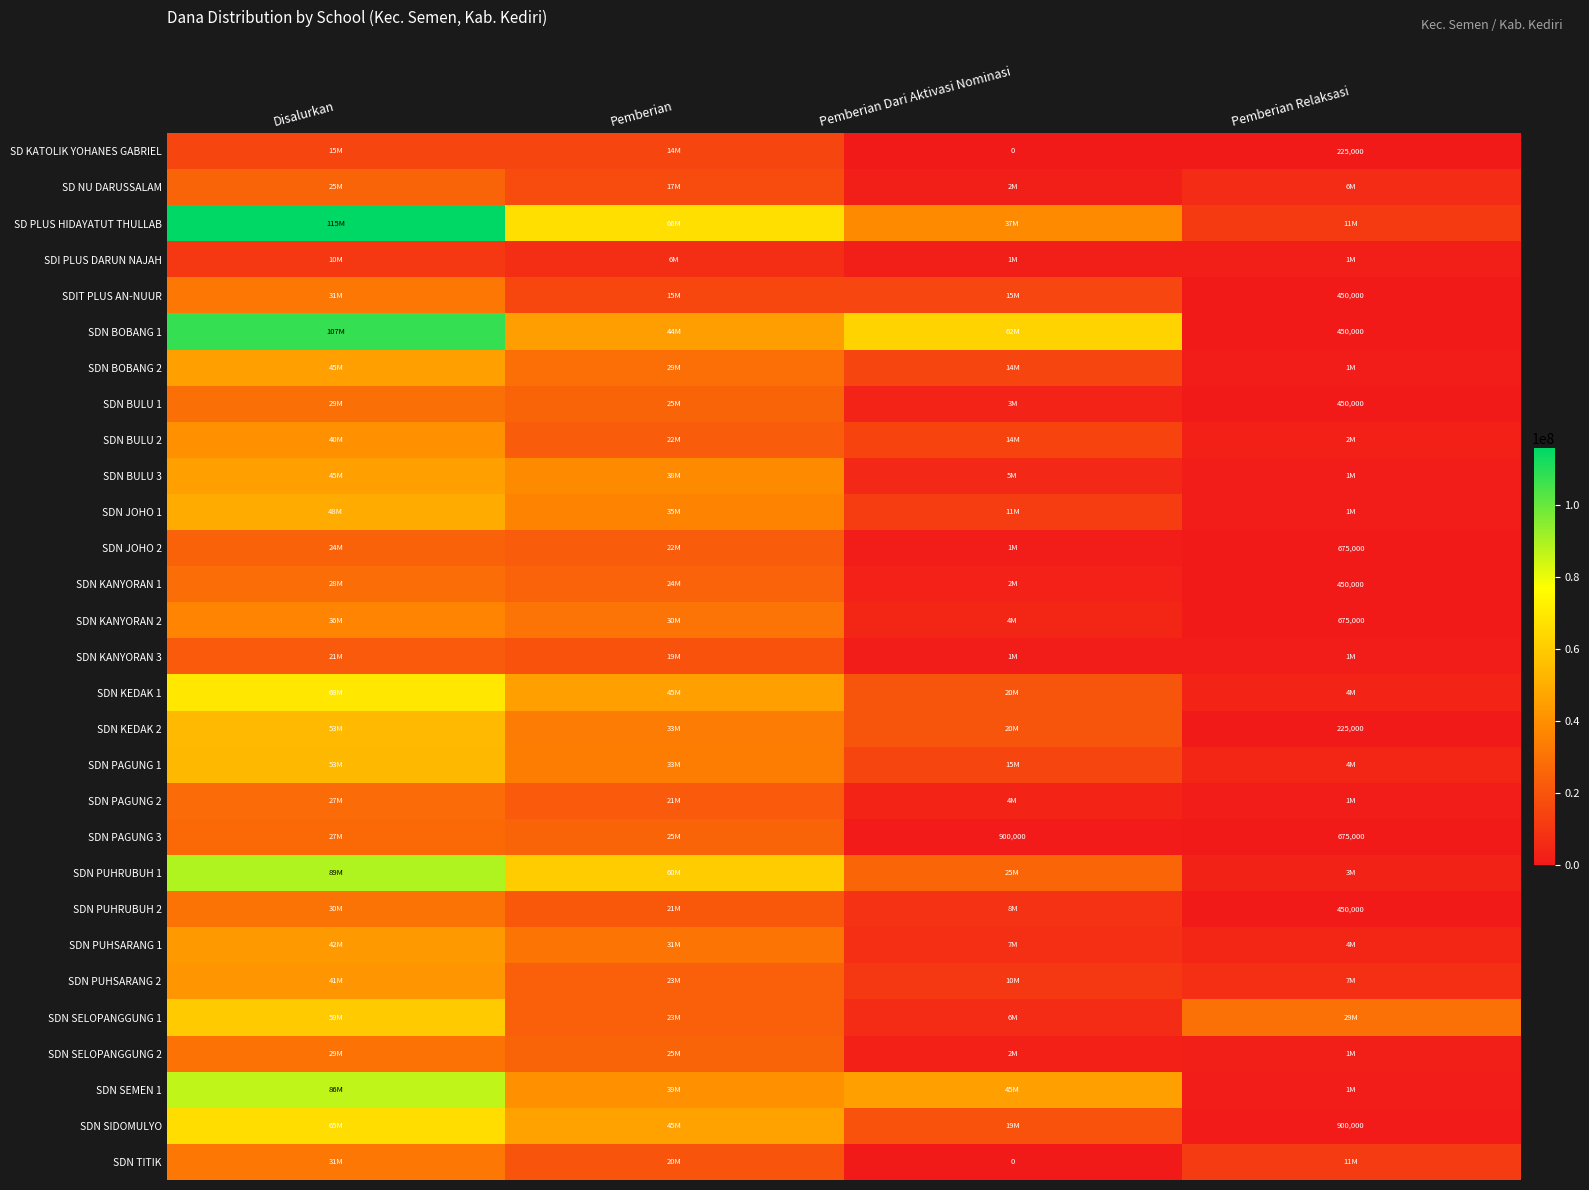

What is the average value of the SDN KANYORAN 1 series?

14175000